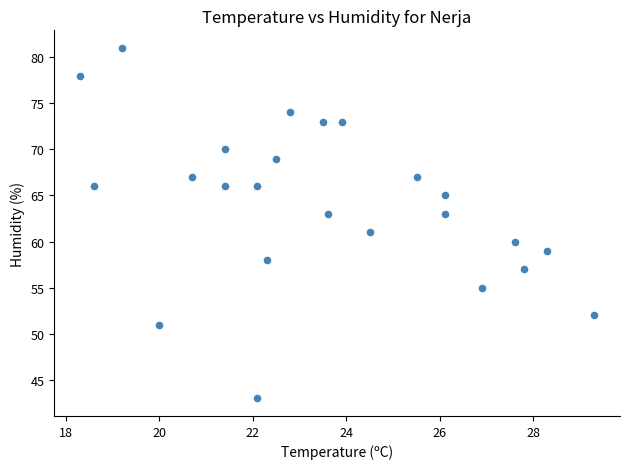

What is the range of Y values (max minus min)?

38